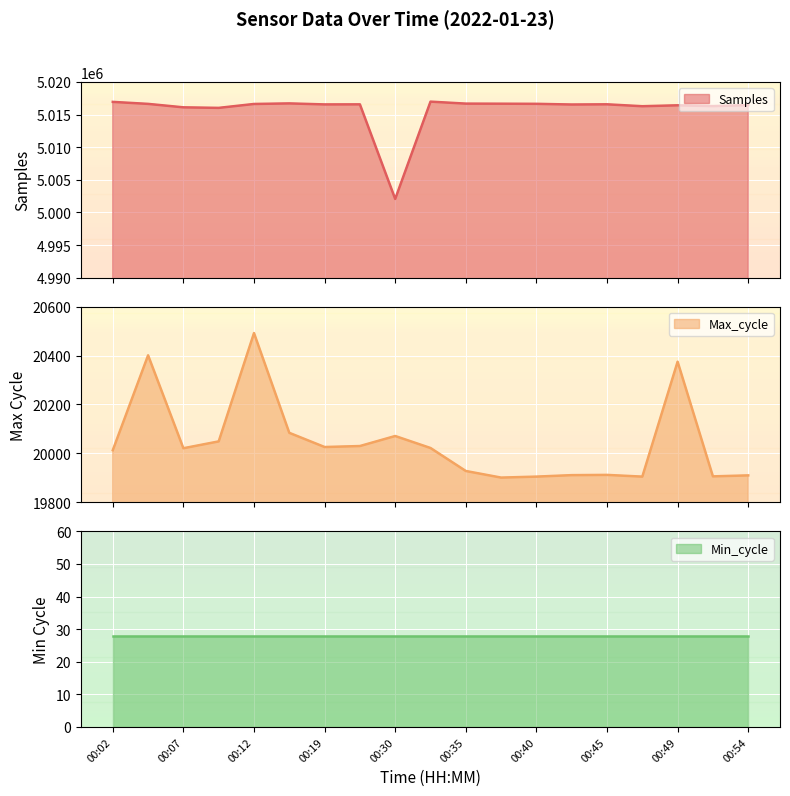

Is it true that Max_cycle equals 26752 at 00:45?

False